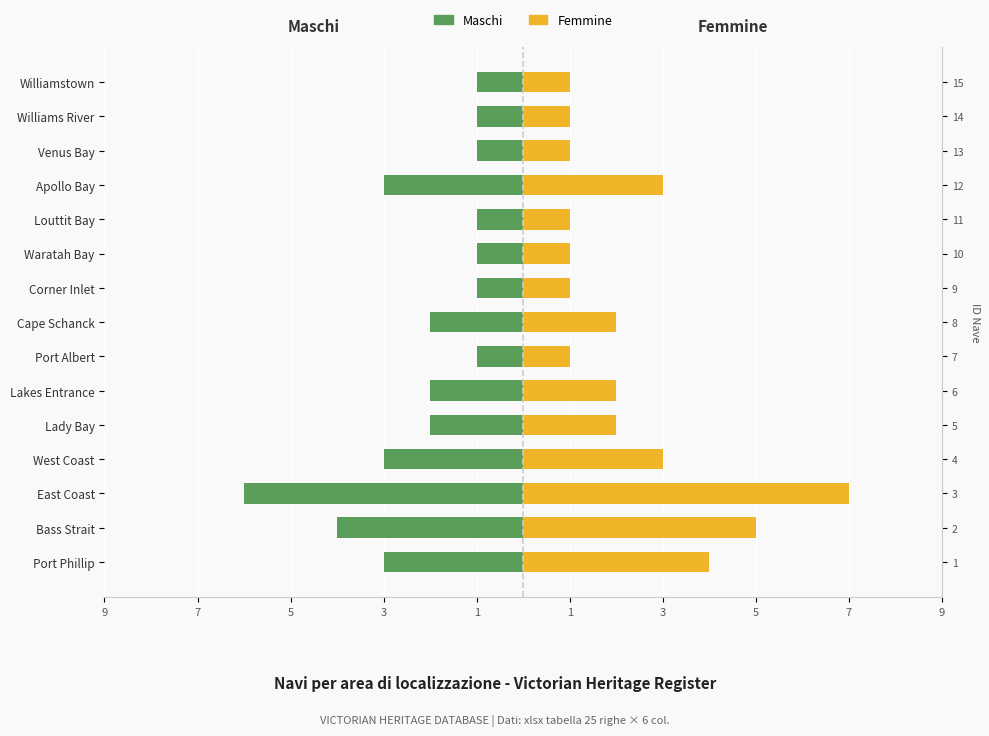

True or false: Femmine has a value of 0 at Corner Inlet.

False